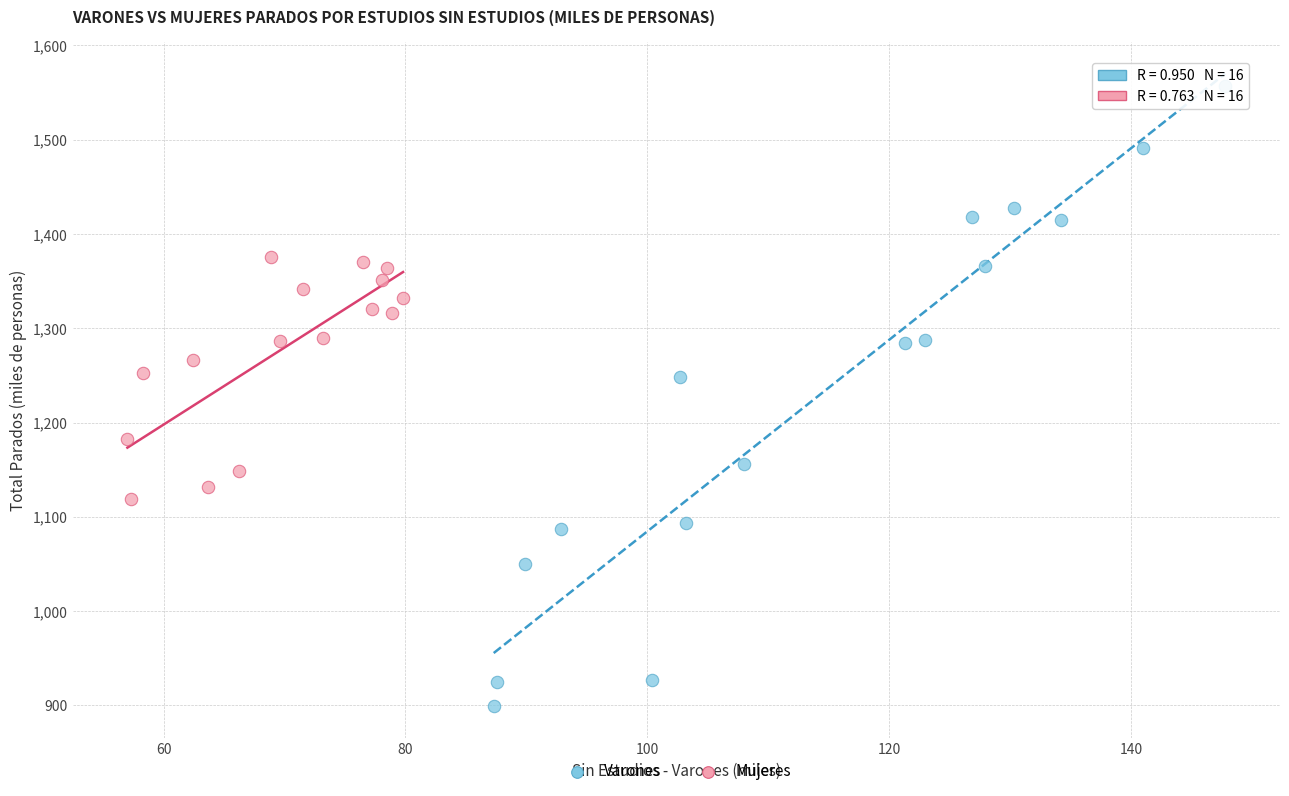

Which series has the largest Y range (max minus min)?

Varones